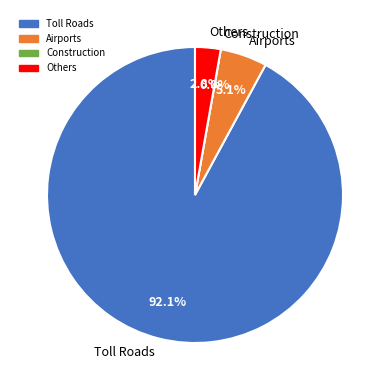

Combined, what portion of the pie is Construction and Others?

2.8%